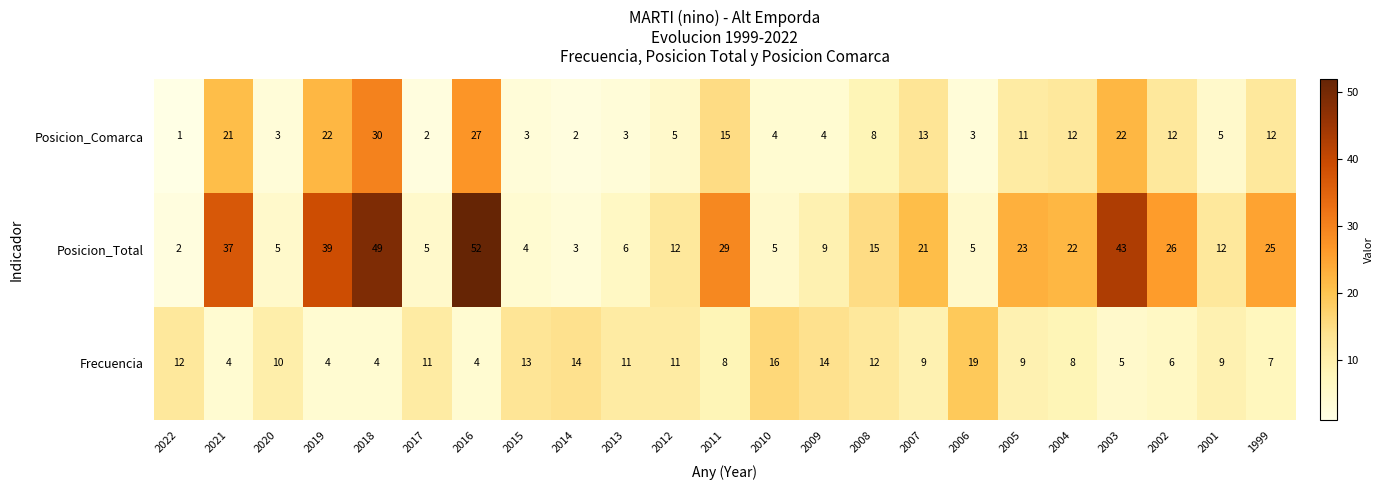

What is the total value across all series at 2004?

42